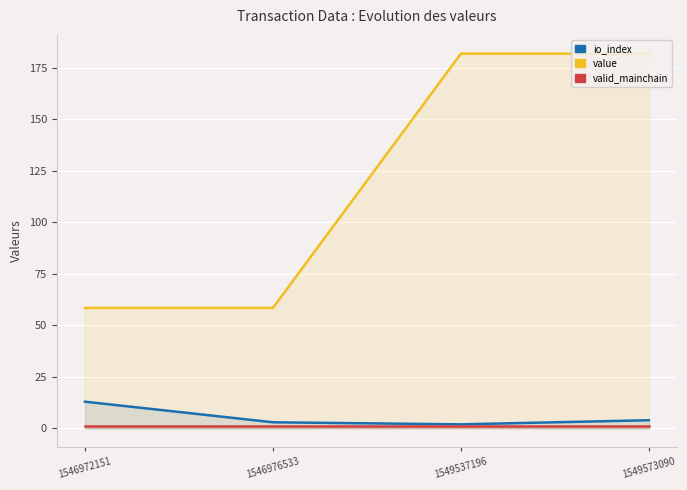

Which label corresponds to the largest value in the chart?

1549537196